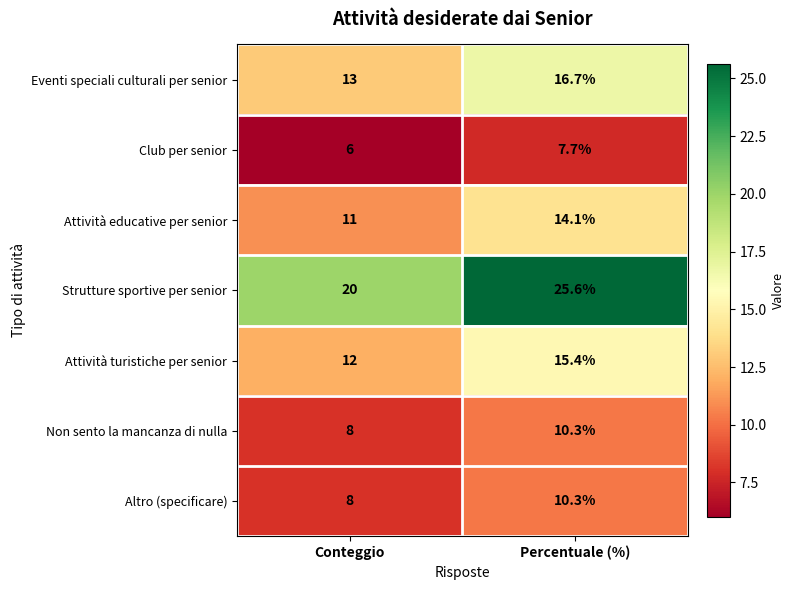

Reading right to left, extract all data points from this chart.

Eventi speciali culturali per senior: 16.7	13.0
Club per senior: 7.7	6.0
Attività educative per senior: 14.1	11.0
Strutture sportive per senior: 25.6	20.0
Attività turistiche per senior: 15.4	12.0
Non sento la mancanza di nulla: 10.3	8.0
Altro (specificare): 10.3	8.0